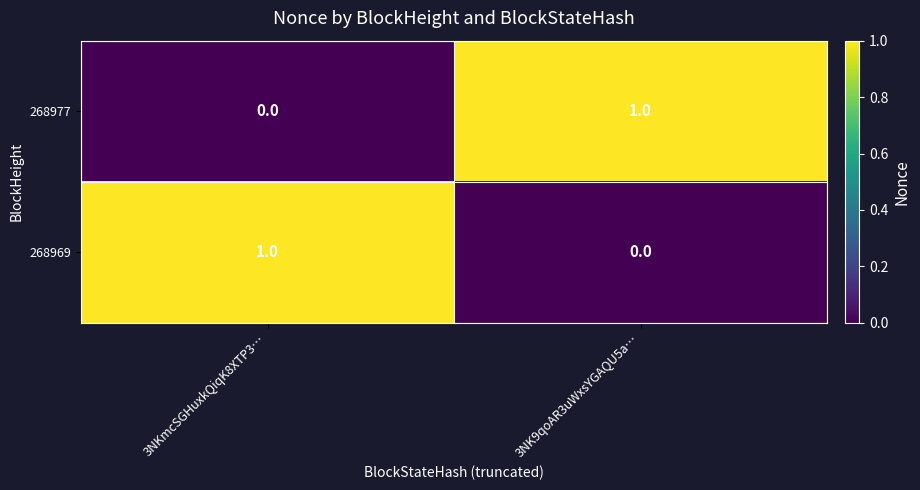

What is the difference between the highest and lowest values at 3NKmcSGHuxkQiqK8XTP3…?

1